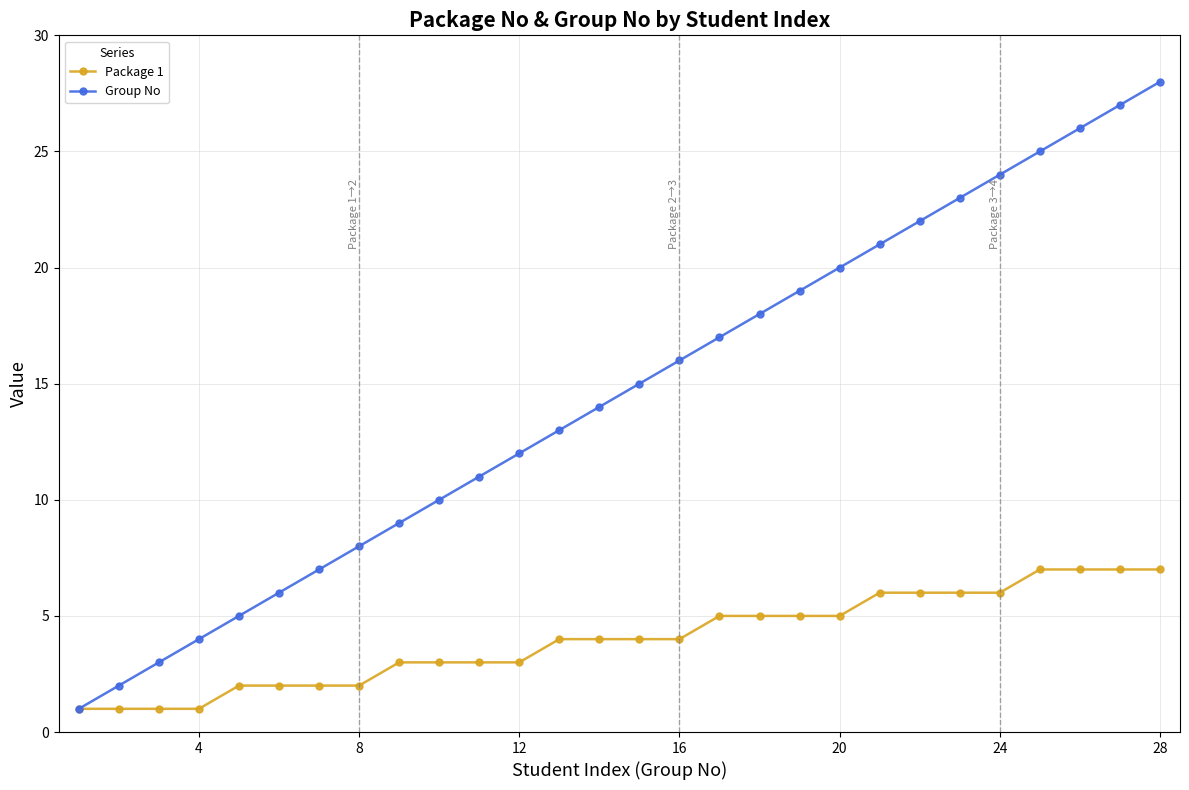

How many lines are shown in the chart?

2